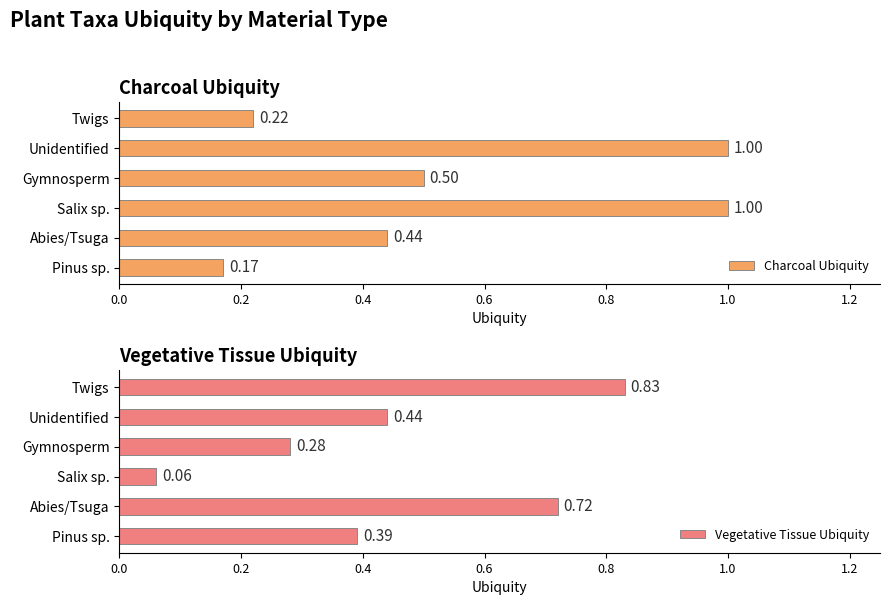

Count the number of data series in this chart.

2